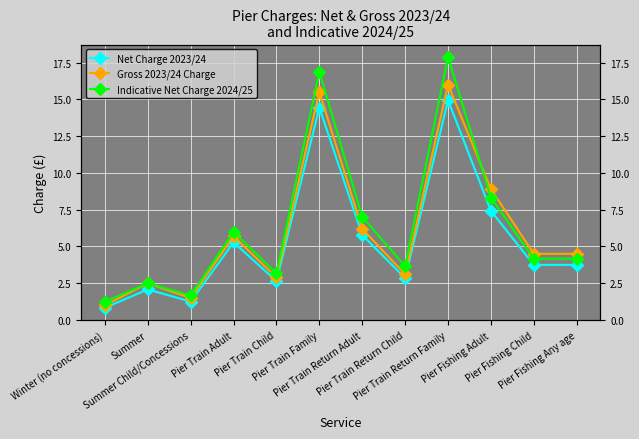

True or false: Net Charge 2023/24 and Gross 2023/24 Charge intersect in this chart.

False